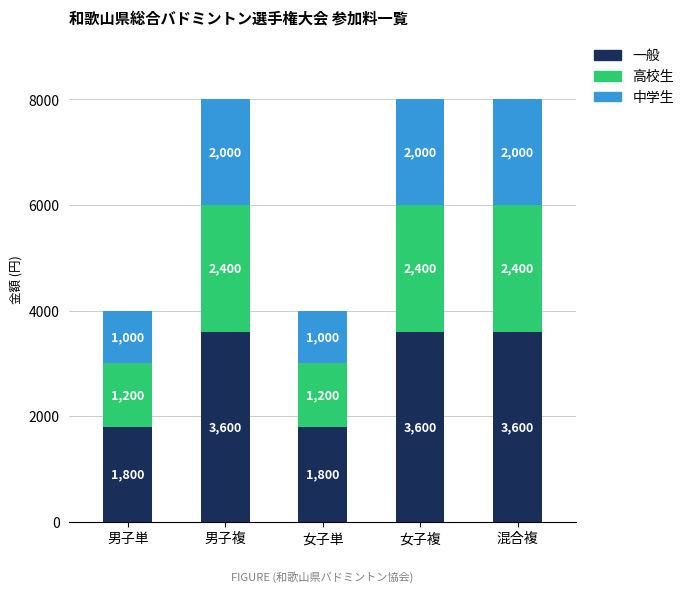

What is the approximate value of 一般 at 女子単?

1800